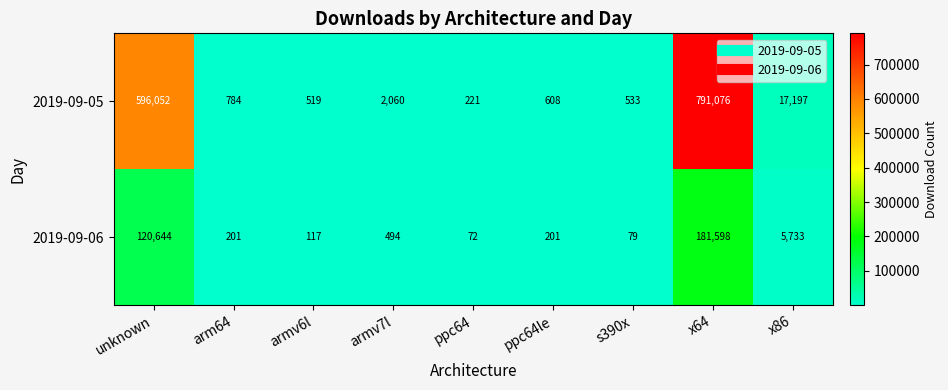

Which series has the widest spread of values?

2019-09-05